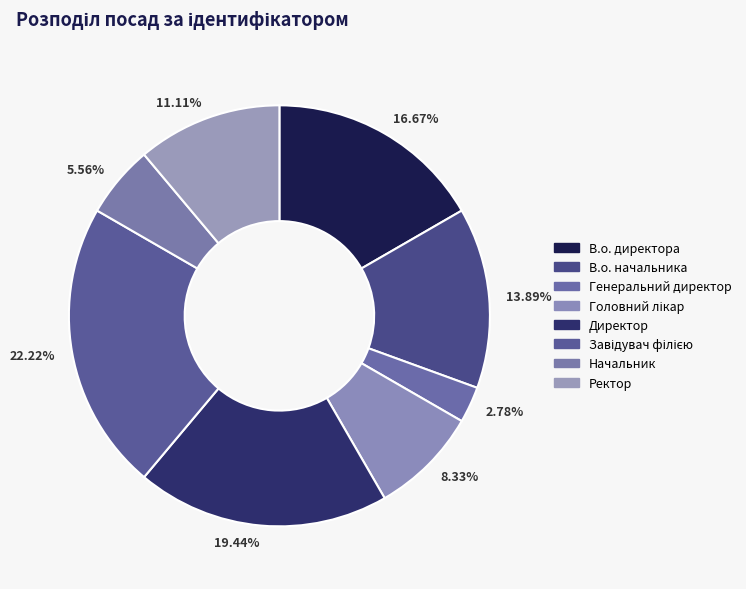

Is there a majority slice in this chart?

No